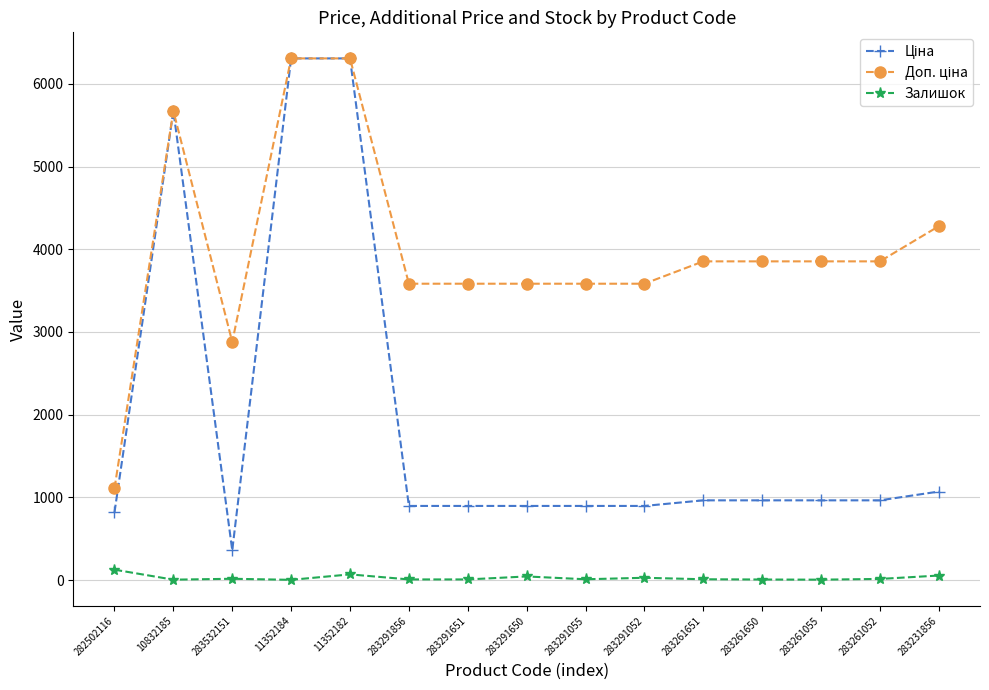

True or false: Залишок has more than 1 points higher than both neighbors.

True